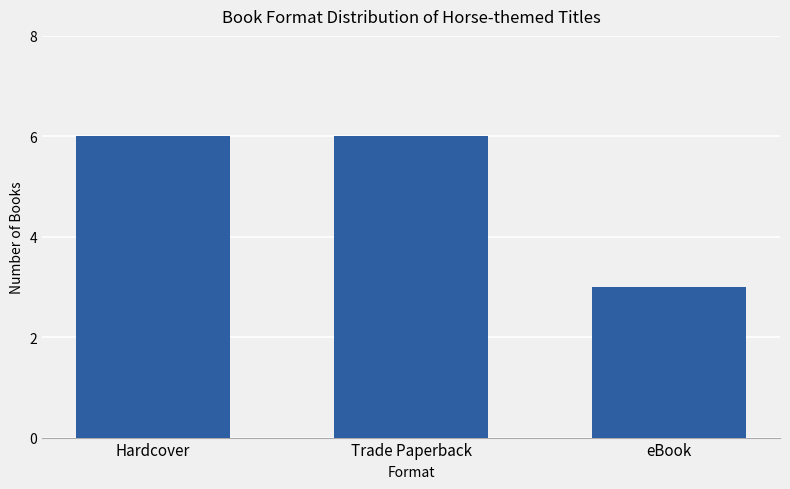

Which label corresponds to the smallest value in the chart?

eBook